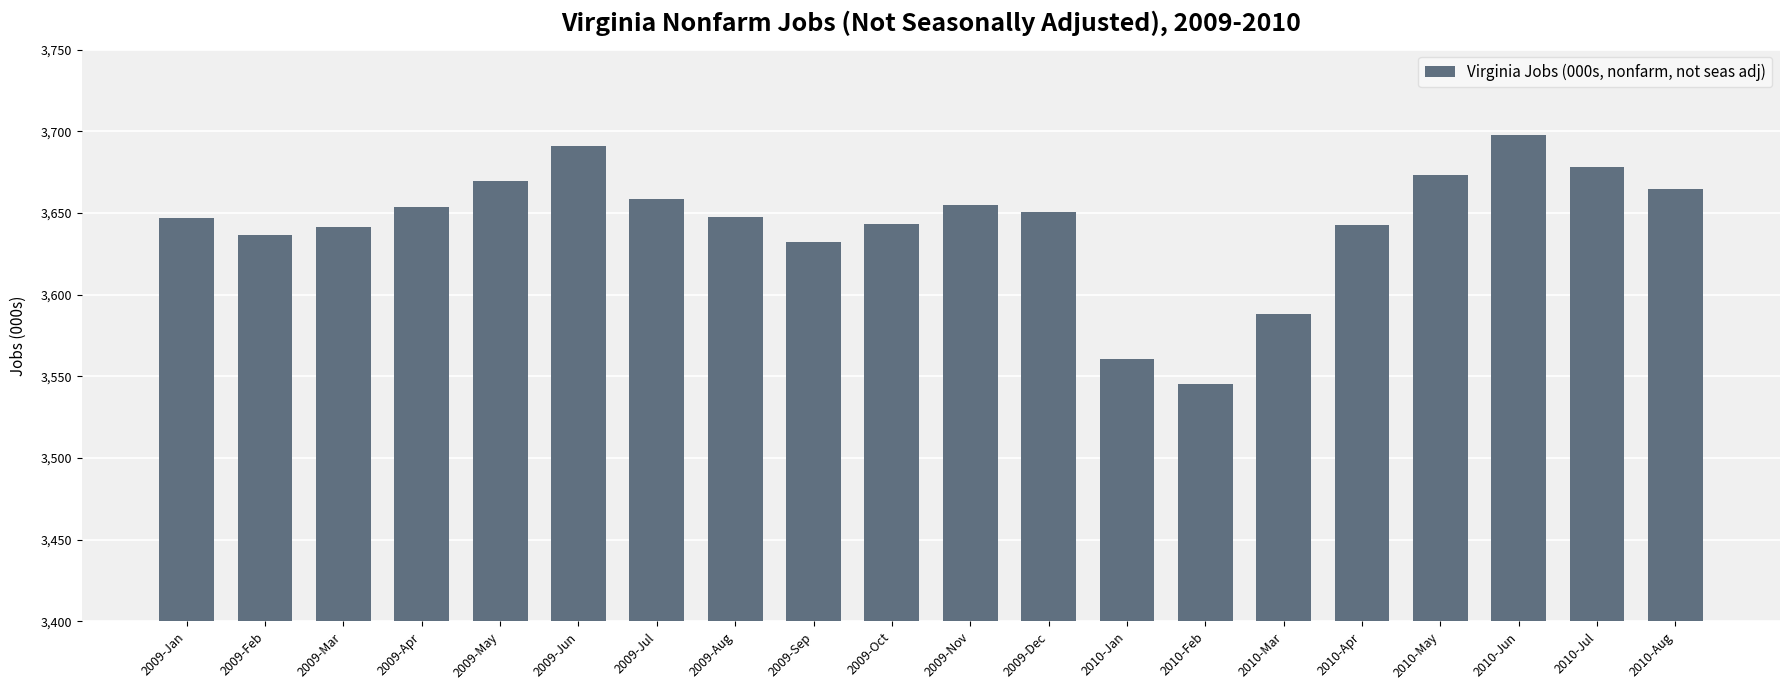

What is the label of the 17th bar from the right?

2009-Apr